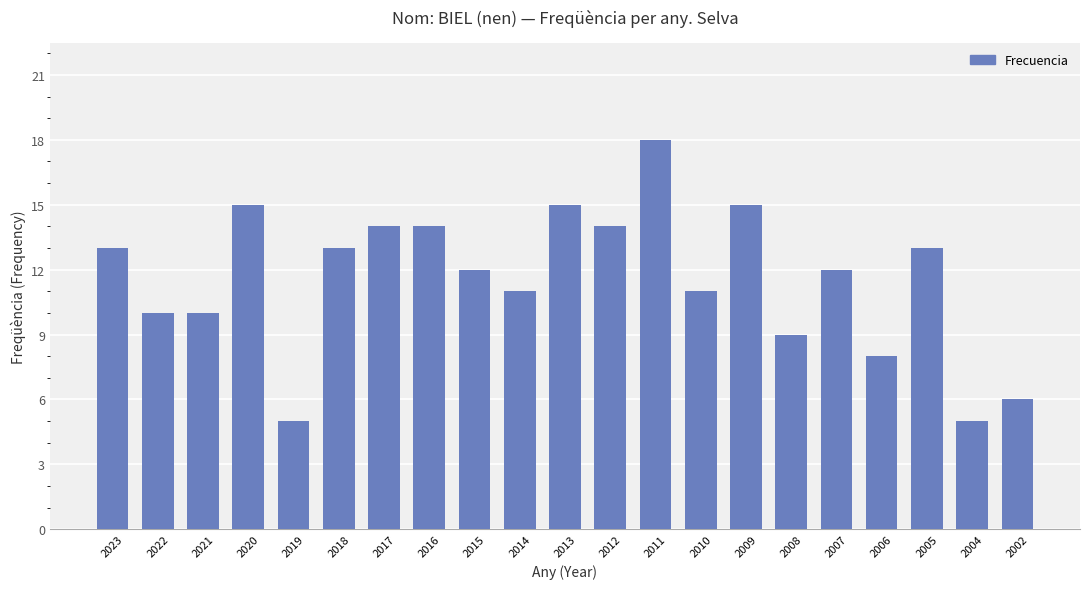

Read the value at 2008, to the nearest 5.

10